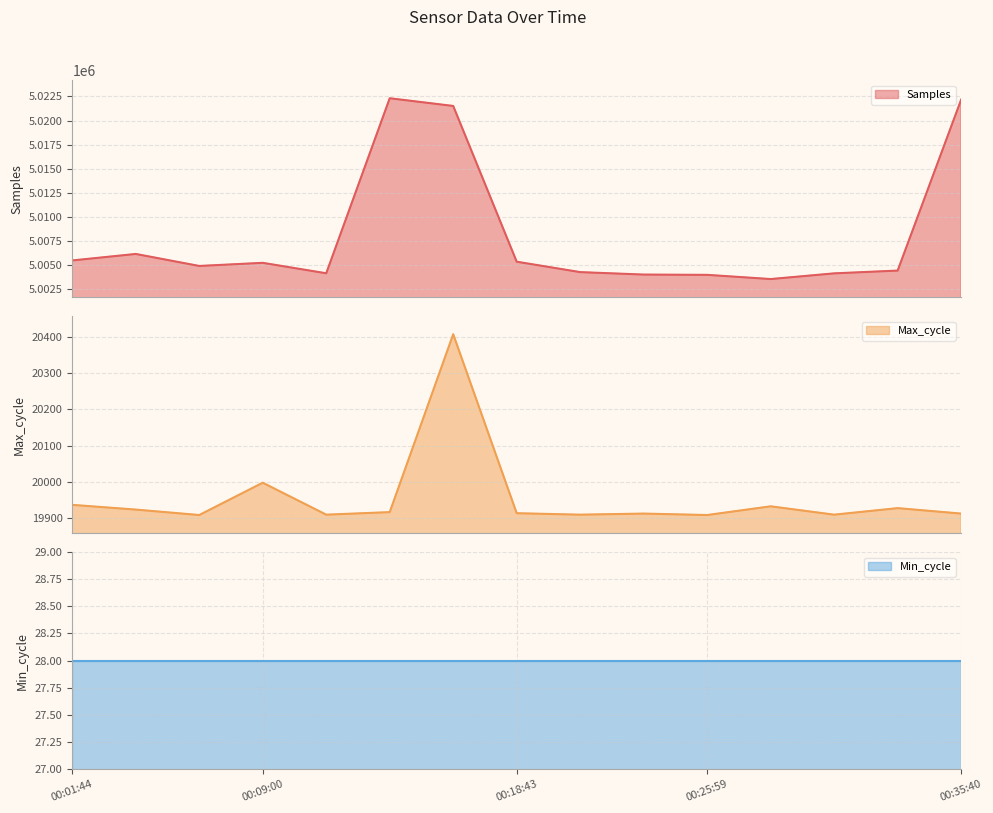

What is the lowest value of the Samples series?

5003571